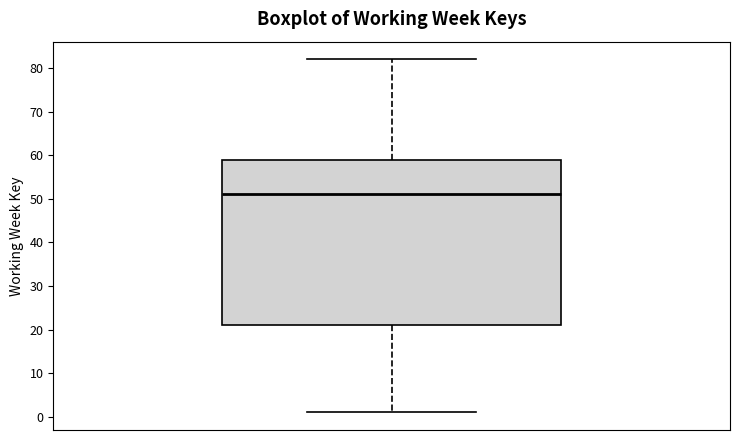

Read this box plot against the y-axis: the position of the median line, the range covered by the box, and the ends of both whiskers. The values are not printed on the chart, so give them approximately, as read against the axis.

median 51, box 21 to 59, whiskers 1 to 82